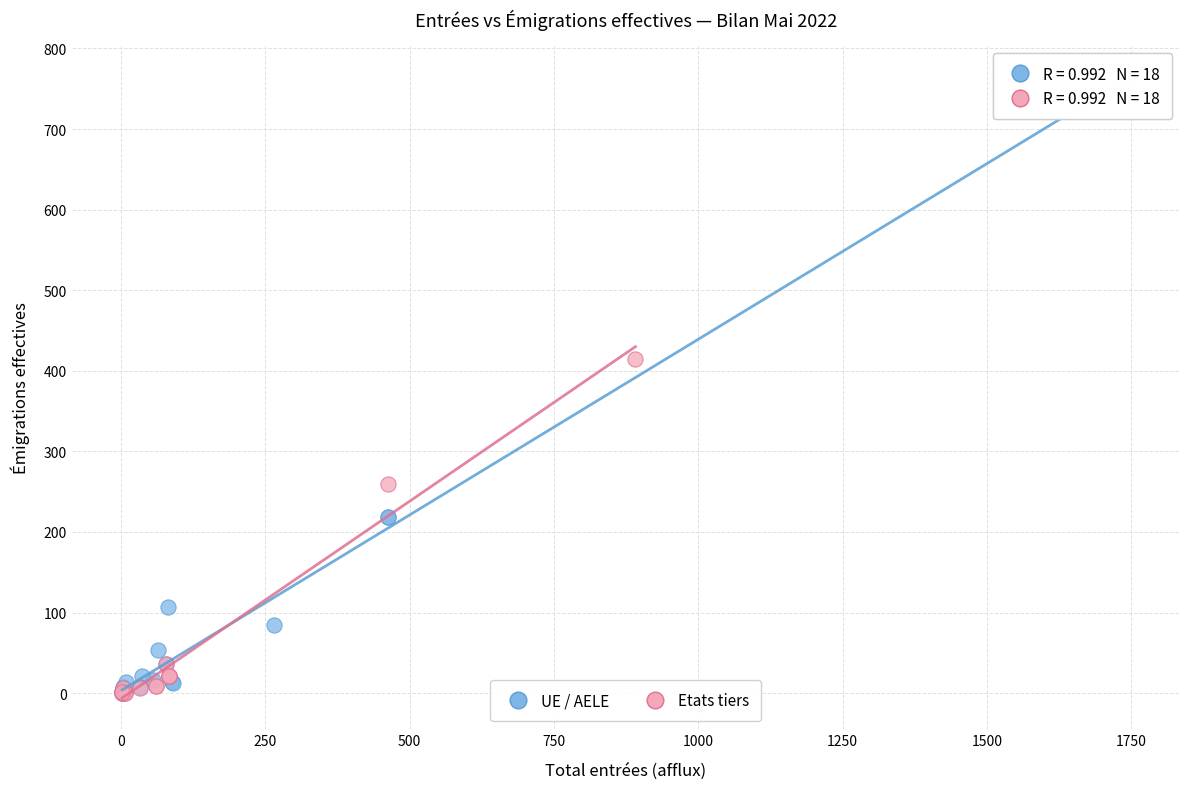

Which series has the largest Y range (max minus min)?

UE / AELE